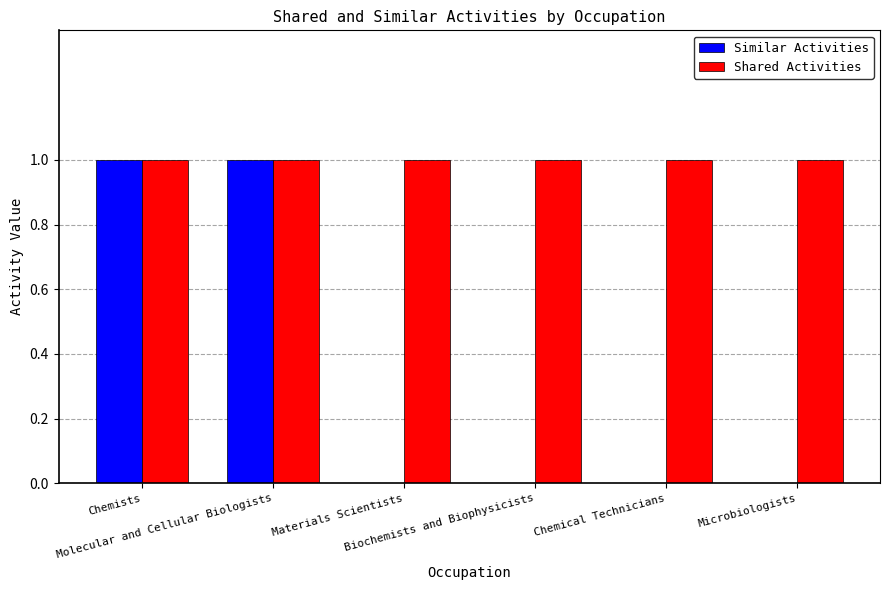

Reading left to right, extract all data points from this chart.

Similar Activities: Chemists=1	Molecular and Cellular Biologists=1	Materials Scientists=0	Biochemists and Biophysicists=0	Chemical Technicians=0	Microbiologists=0
Shared Activities: Chemists=1	Molecular and Cellular Biologists=1	Materials Scientists=1	Biochemists and Biophysicists=1	Chemical Technicians=1	Microbiologists=1